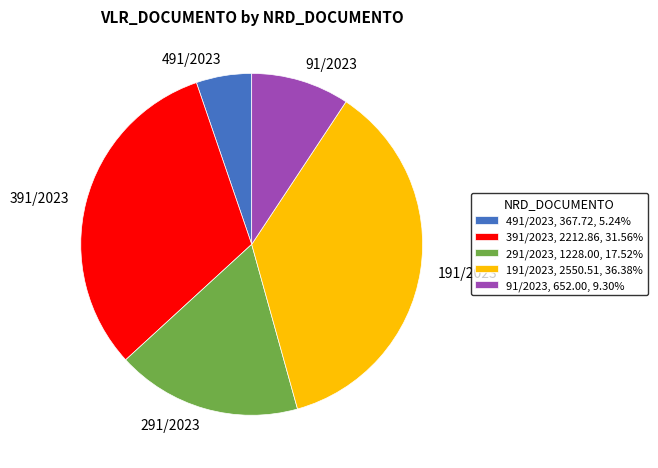

Is there a majority slice in this chart?

No